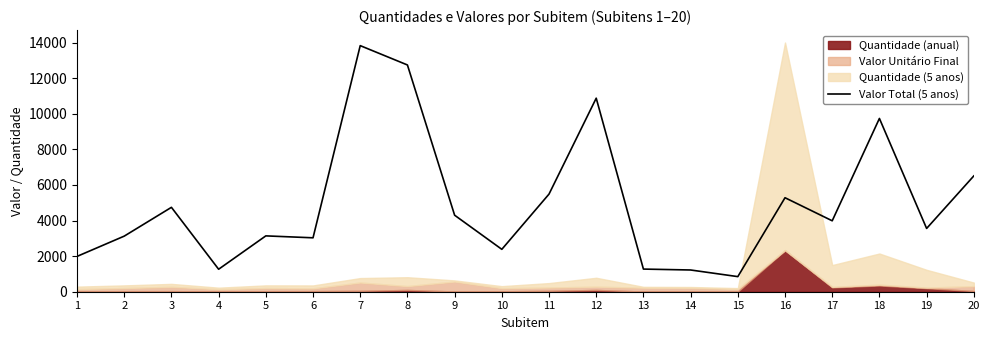

How many values exceed 3985?

10